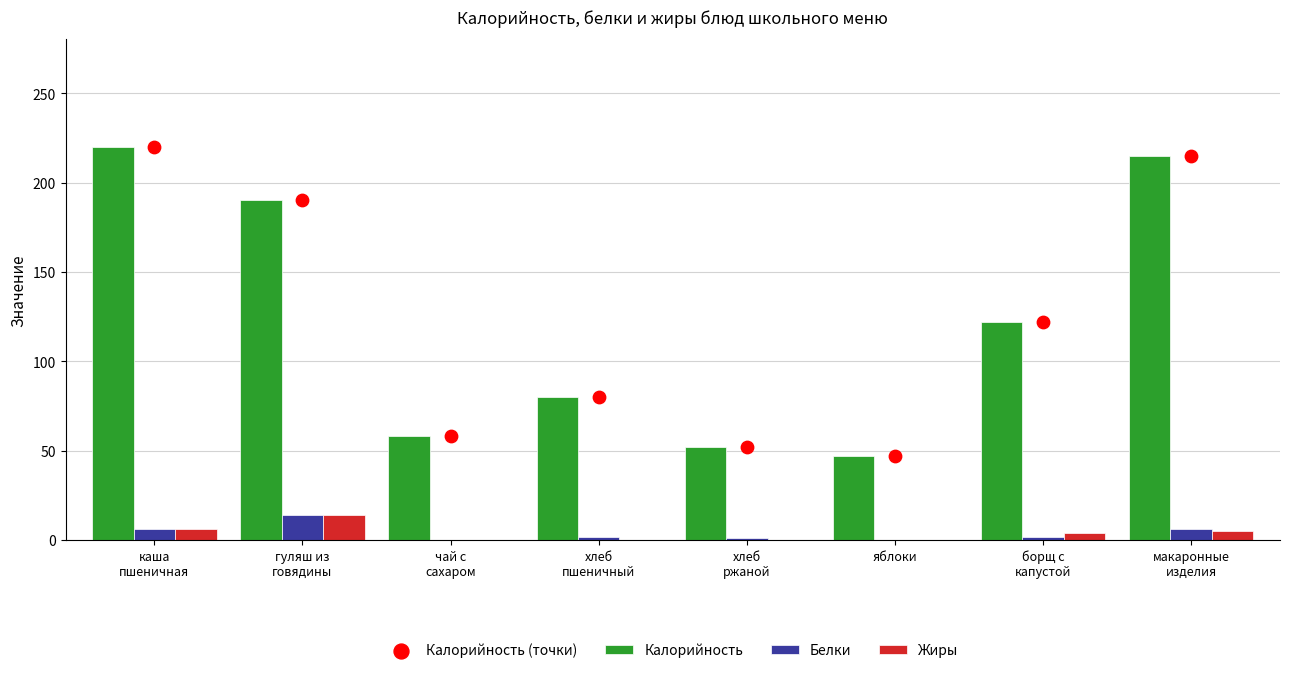

What are all the series names shown in the legend?

Калорийность, Белки, Жиры, Калорийность (точки)